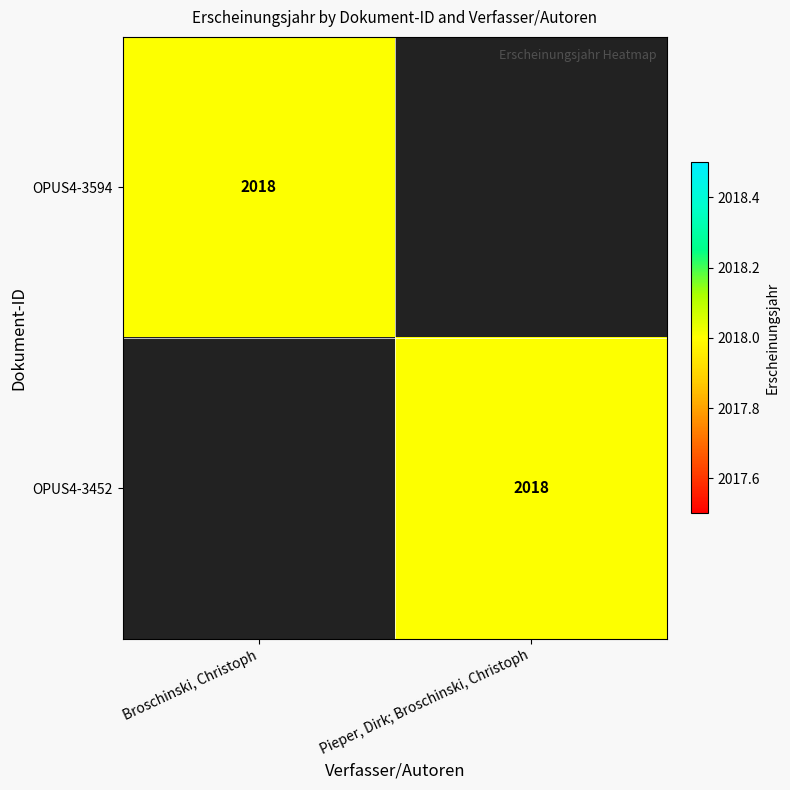

True or false: OPUS4-3594 has a value of 2018 at Broschinski, Christoph.

True